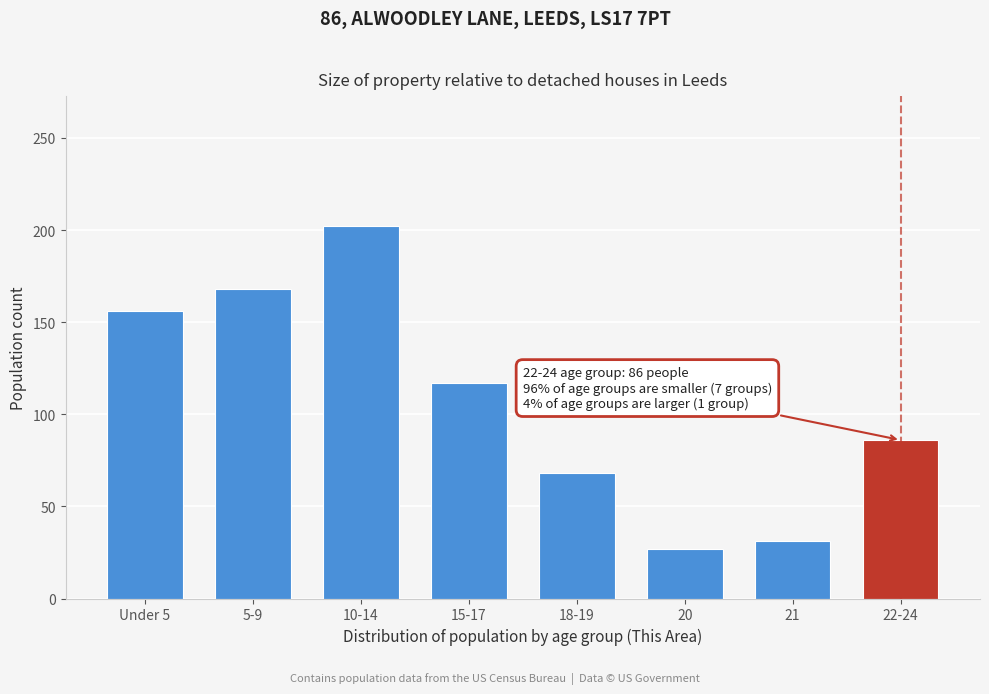

Reading left to right, what are all the values shown in this chart?

Under 5=156	5-9=168	10-14=202	15-17=117	18-19=68	20=27	21=31	22-24=86